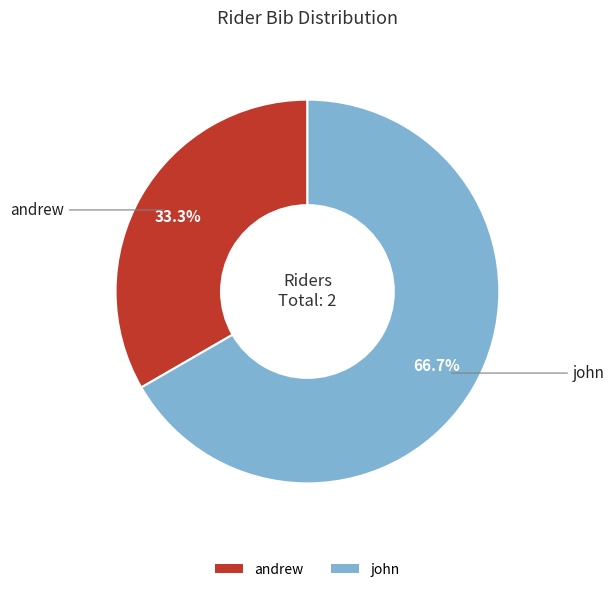

What is the smallest slice in the pie chart?

andrew